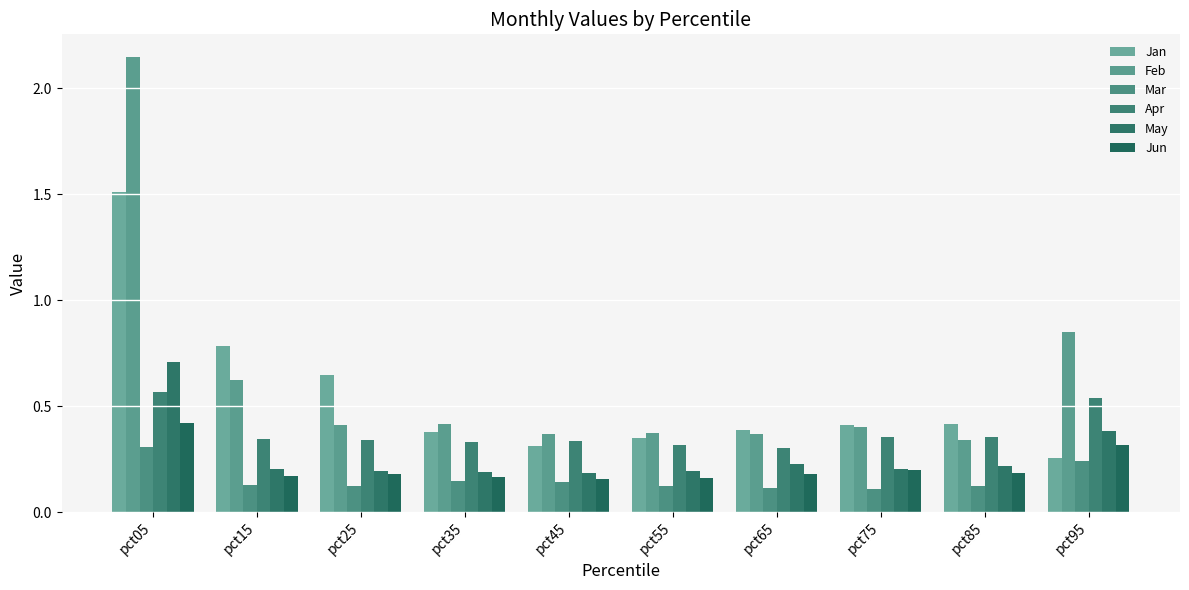

What is the value of the Feb bar at the 10th from the left?

0.8